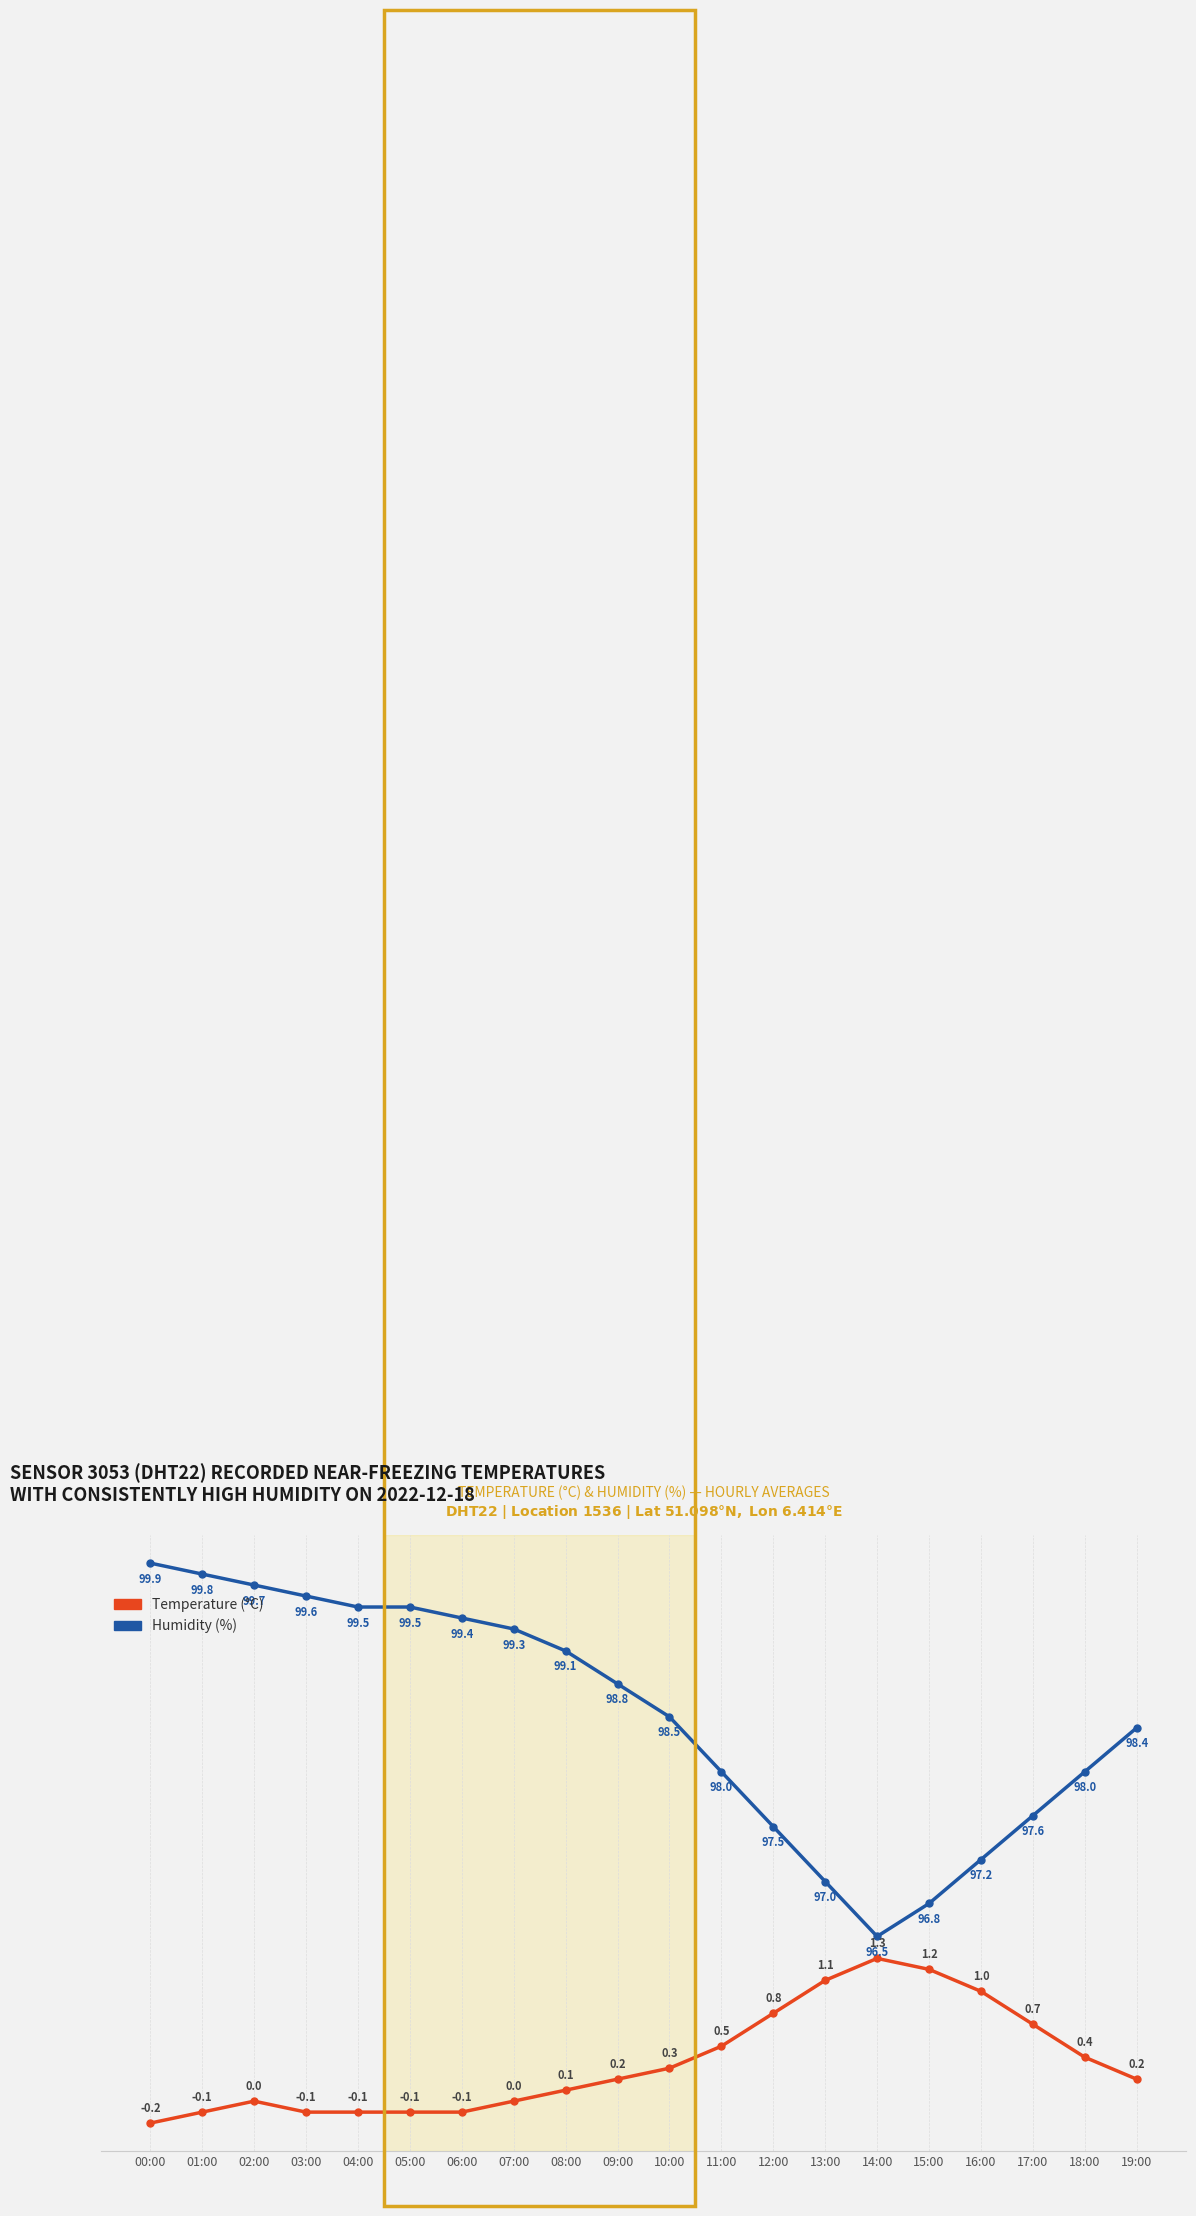

What is the difference between the highest and lowest values at 07:00?

4.3